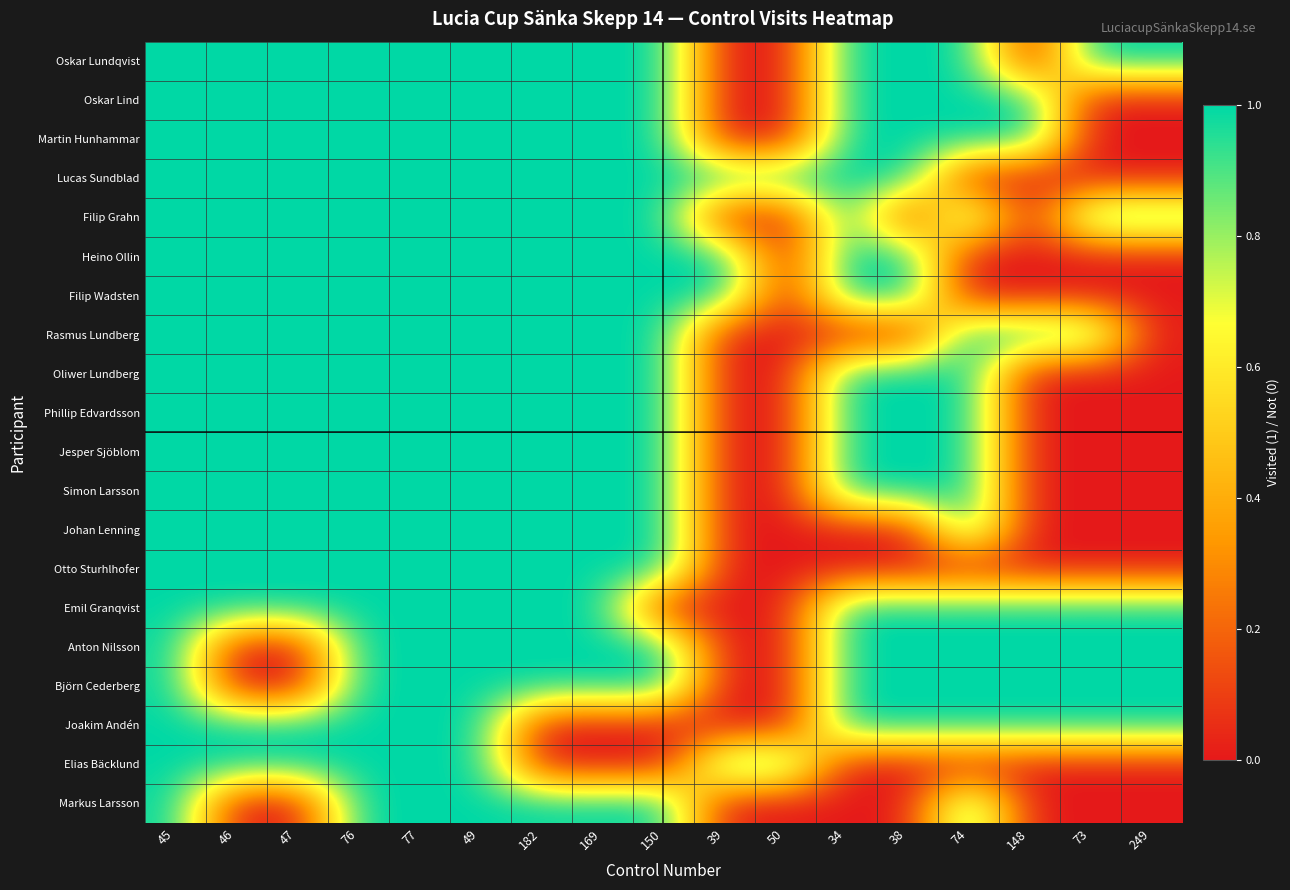

Between 148 and 73, which series saw the biggest shift?

Oskar Lundqvist